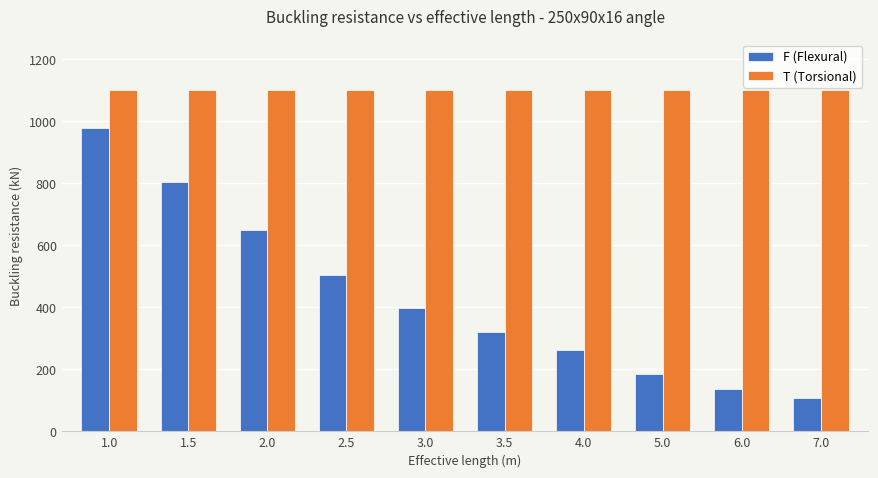

At which category is the sum across all series the highest?

1.0